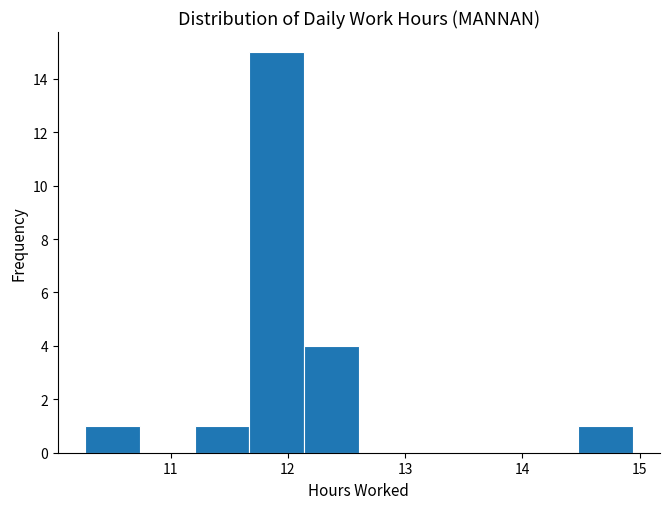

Reading left to right, transcribe this chart: for each bar, give the range it covers on the x-axis and its height. Neither the bar edges nor the heights are printed on the chart, so give them approximately, as read against the axes.

10.3 to 10.7: 1
10.7 to 11.2: 0
11.2 to 11.7: 1
11.7 to 12.1: 15
12.1 to 12.6: 4
12.6 to 13.1: 0
13.1 to 13.5: 0
13.5 to 14.0: 0
14.0 to 14.5: 0
14.5 to 14.9: 1